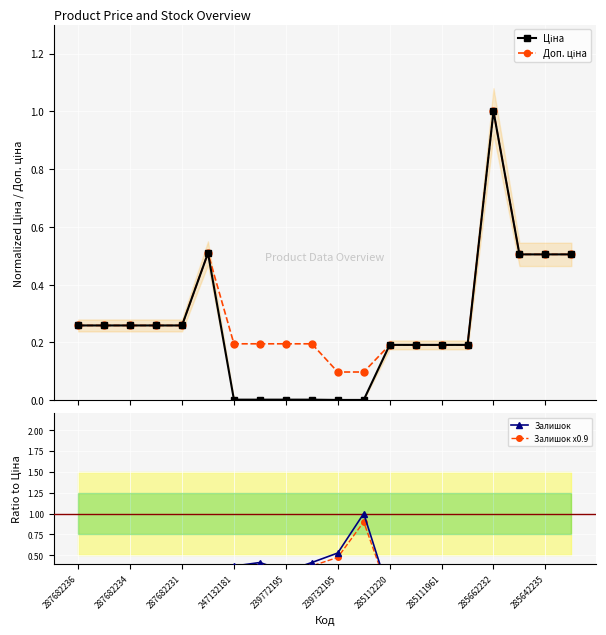

Does the chart display data point markers on the line(s)?

Yes